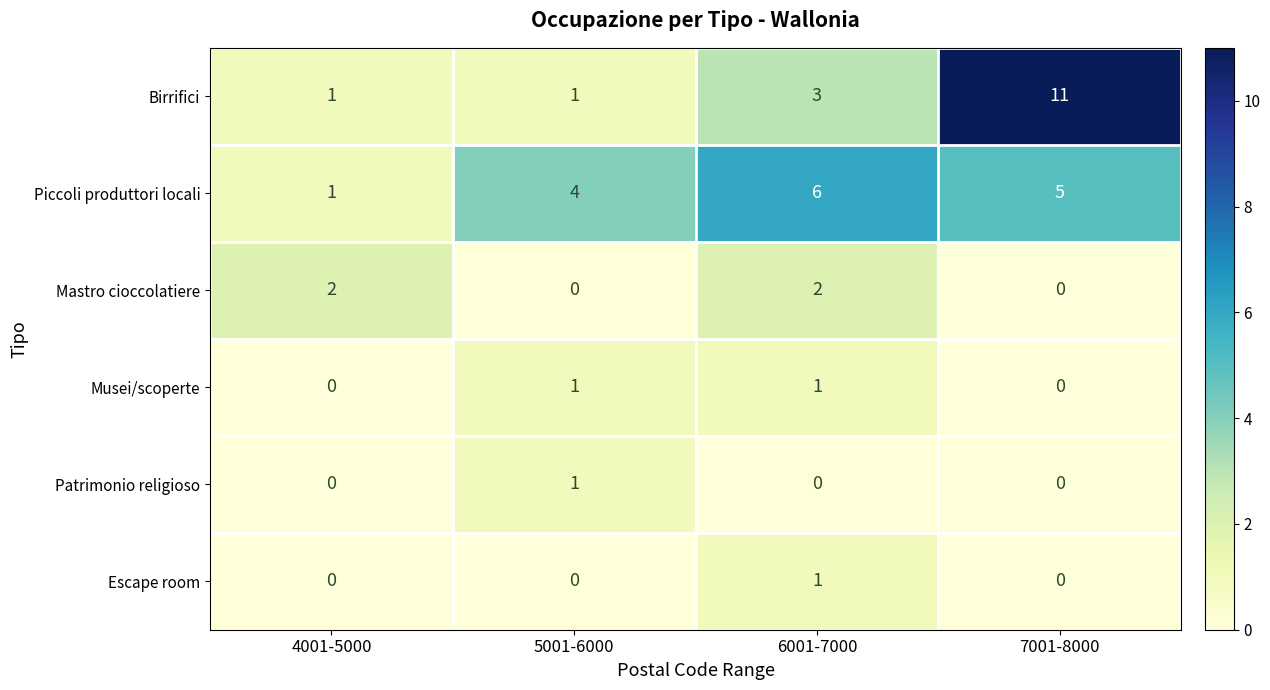

At how many categories does at least one series exceed 7?

1